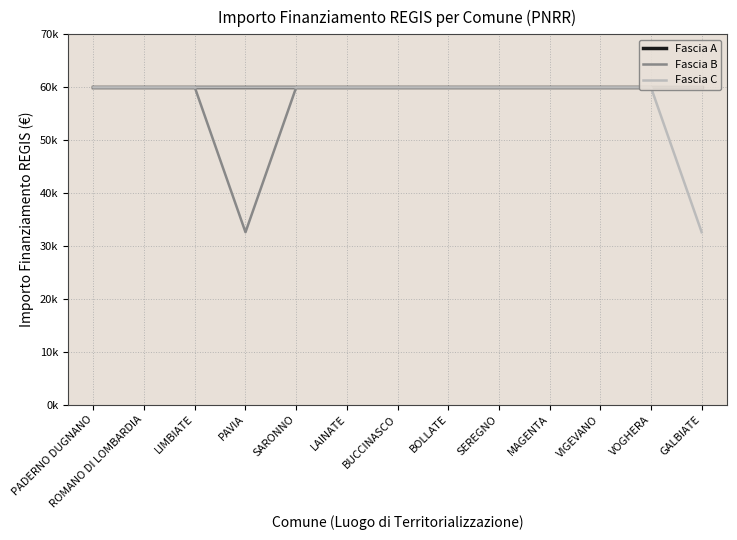

True or false: Fascia B and Fascia A intersect in this chart.

False